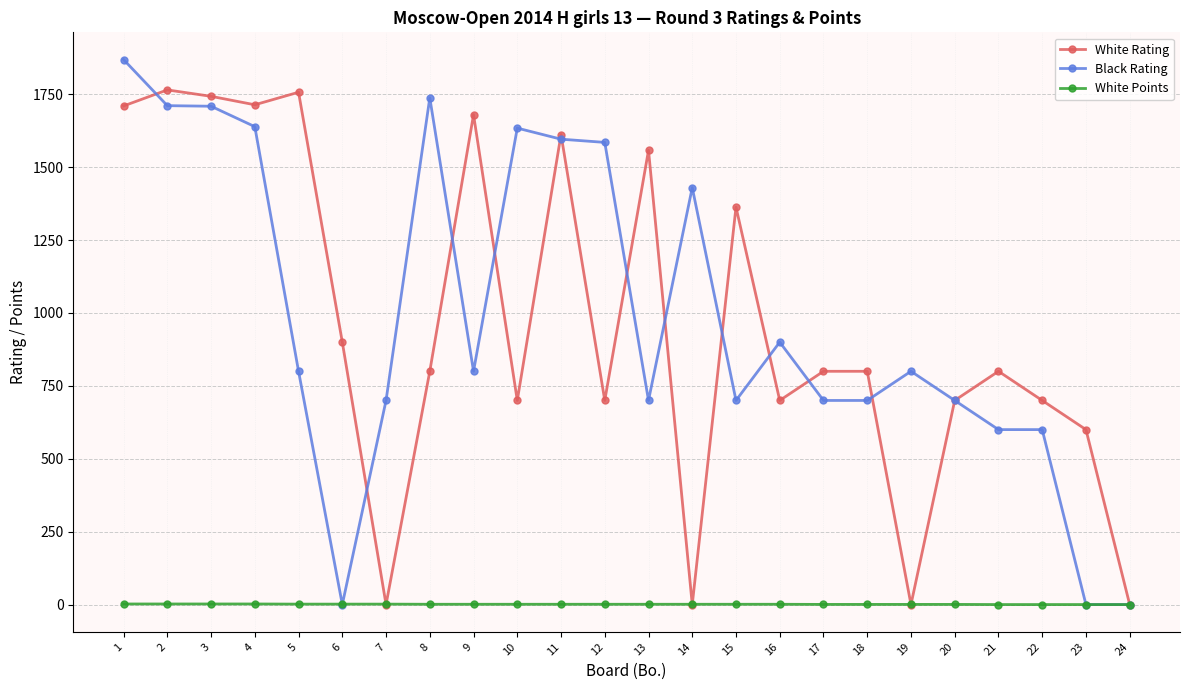

The value of White Rating at 9 is 412.7. True or false?

False